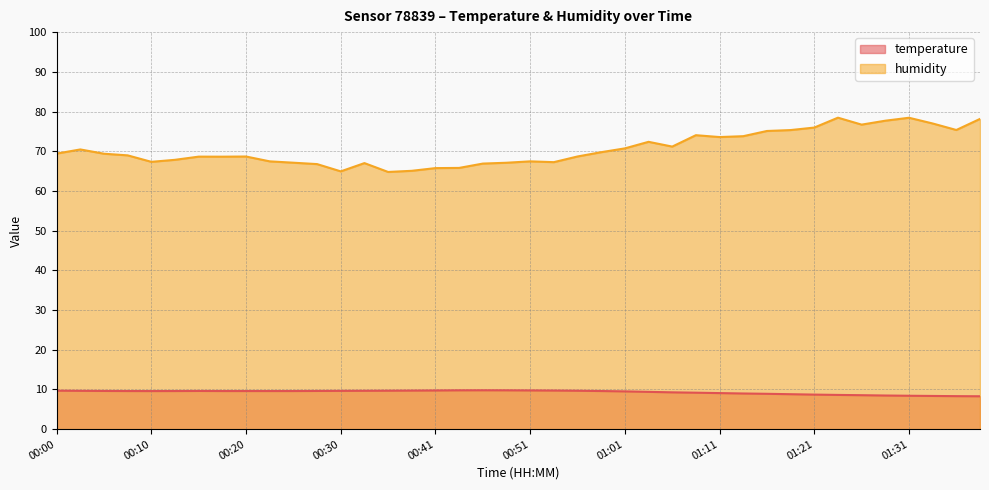

List the series in order of their overall mean, highest first.

humidity, temperature